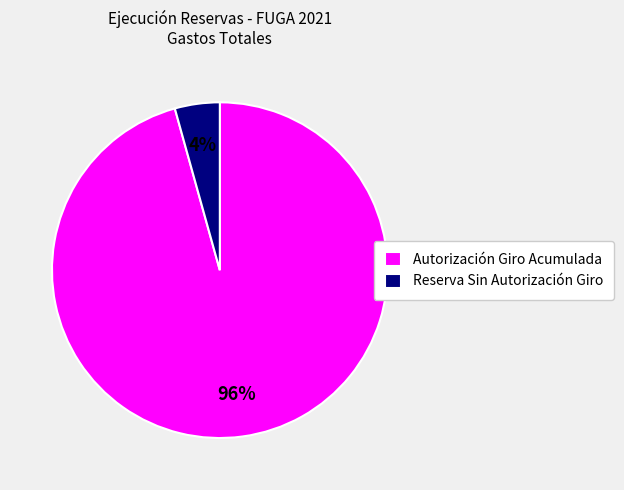

Does any single category account for the majority?

Yes